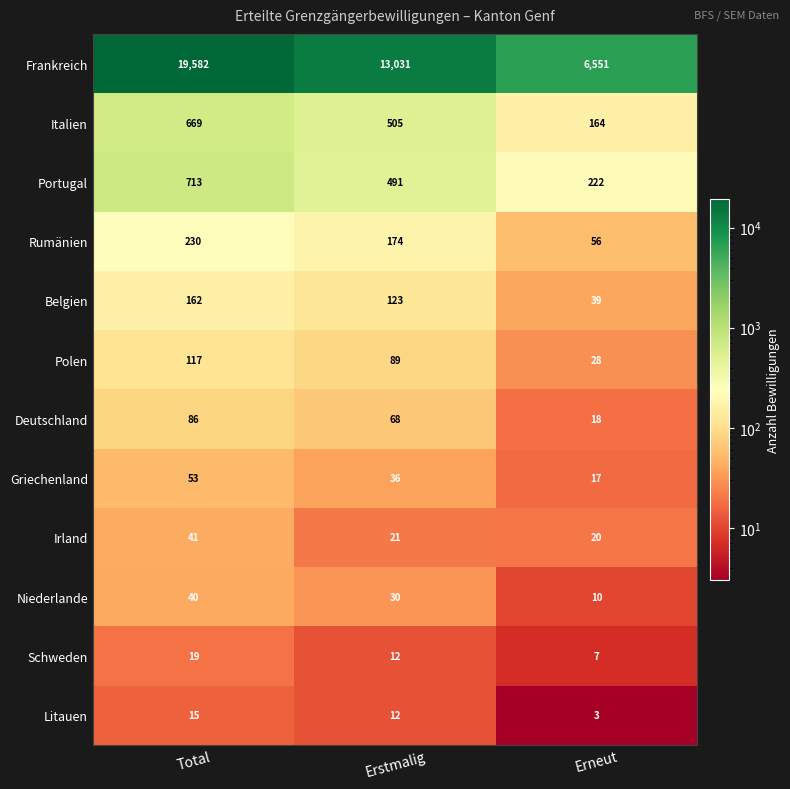

The Belgien series shows 23 at Erneut. True or false?

False